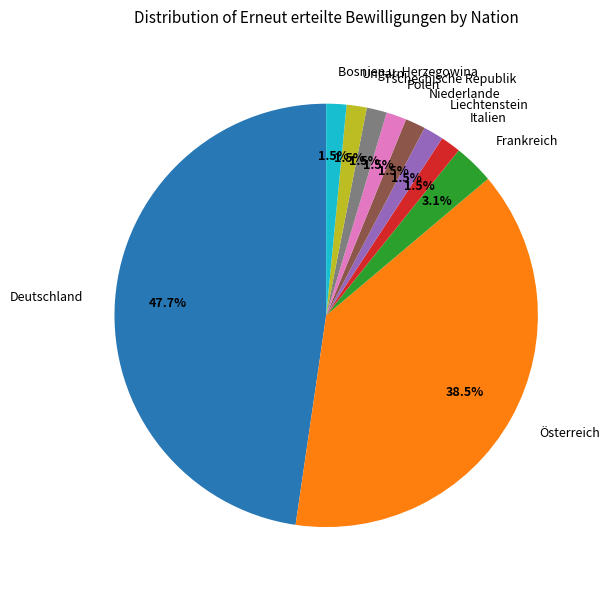

What is the total percentage of Ungarn and Frankreich?

4.6%